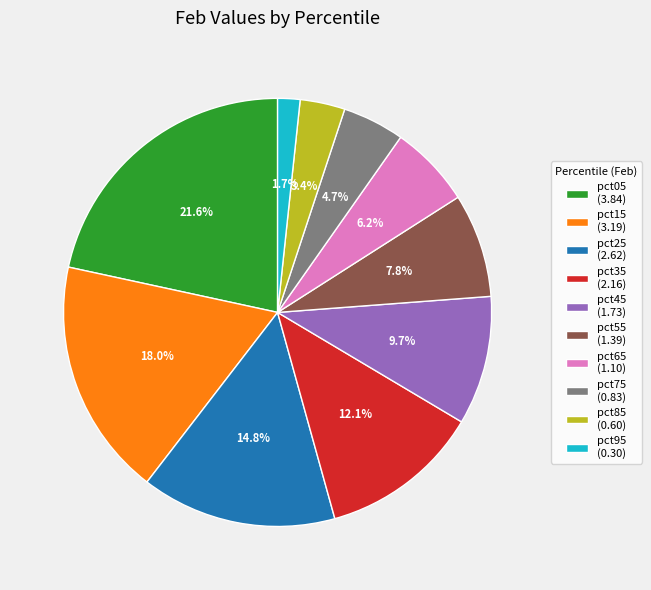

Is it true that pct55 is 1% of the pie?

False